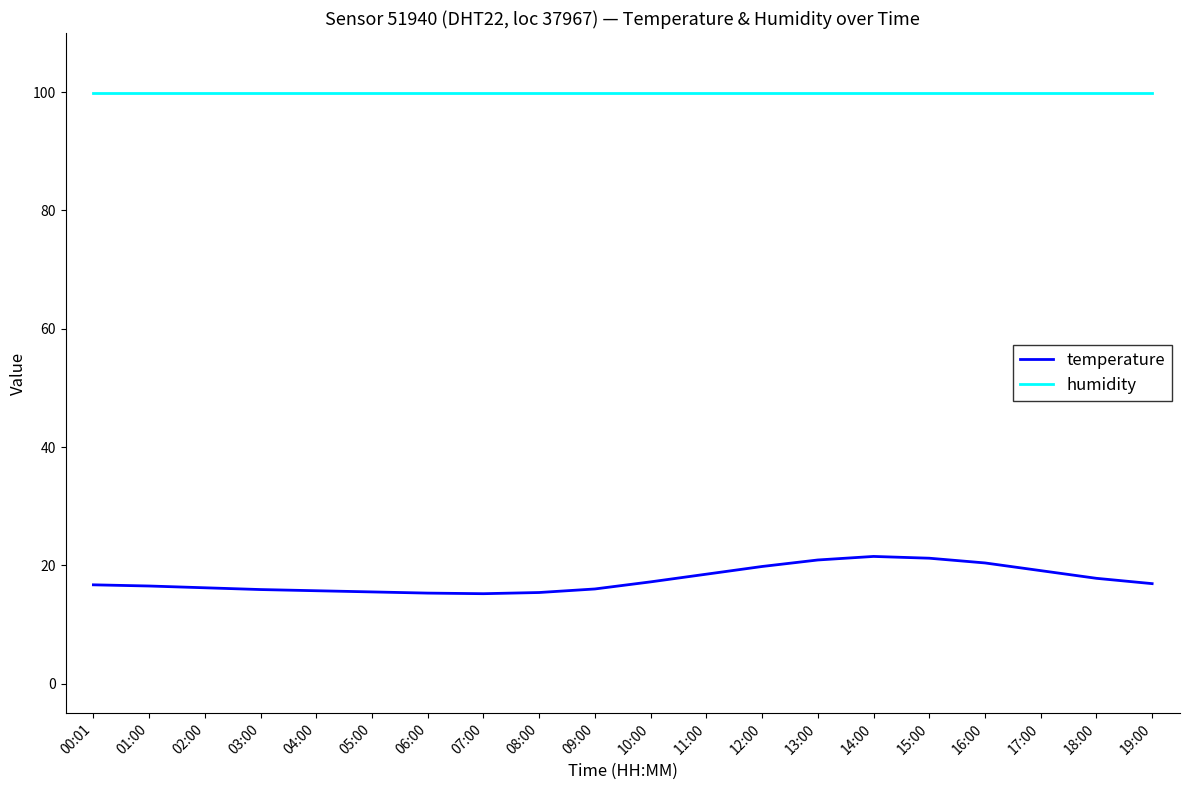

Which series has the largest total across all categories?

humidity